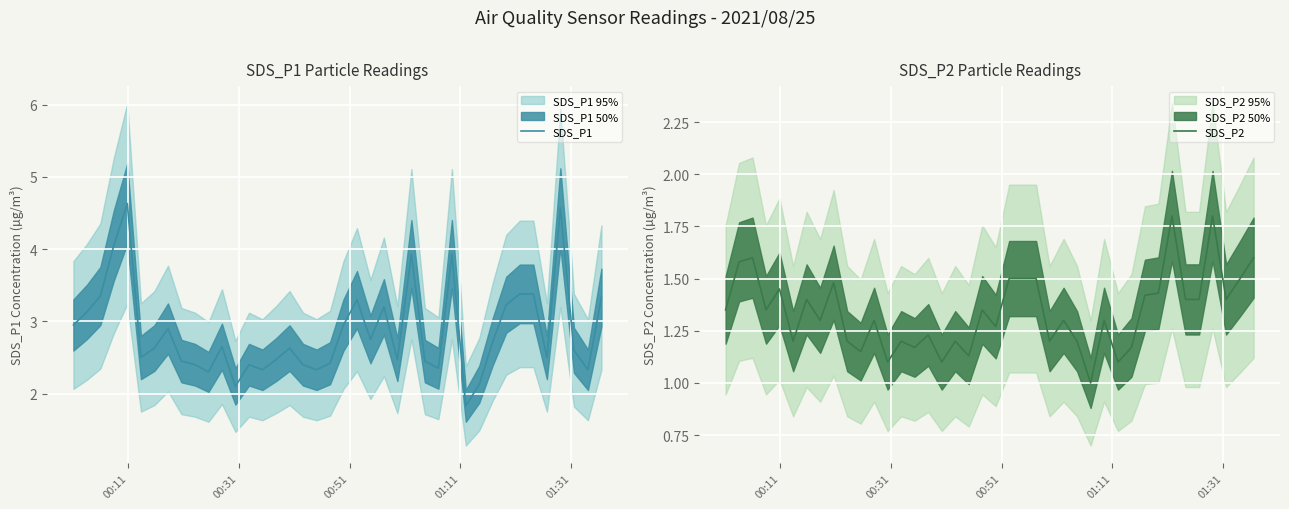

What is the minimum value for SDS_P2?

1.0